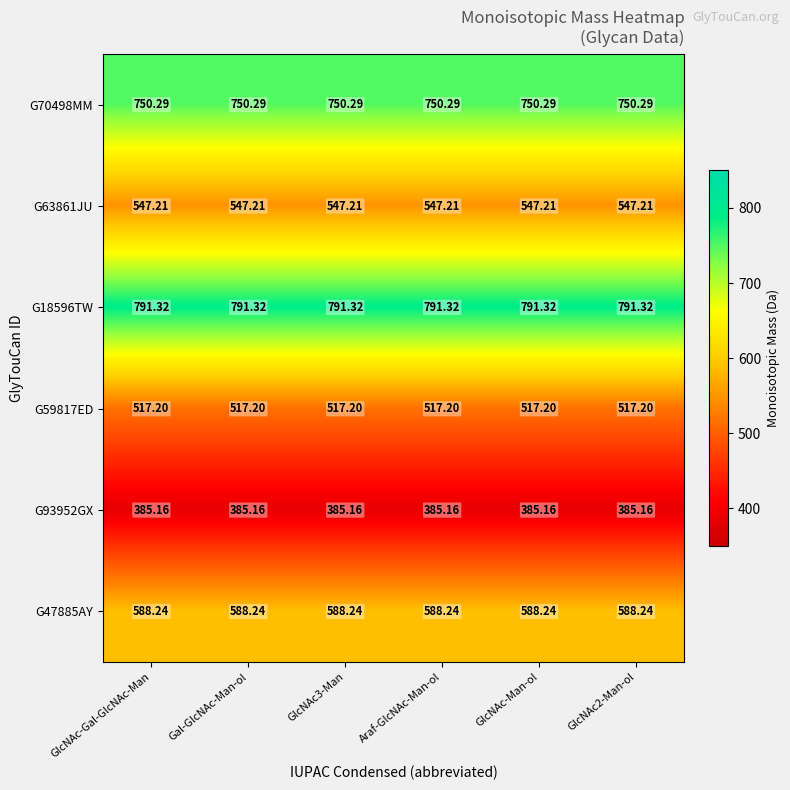

Is the value of G70498MM at GlcNAc-Man-ol greater than the value of G47885AY at GlcNAc2-Man-ol?

Yes